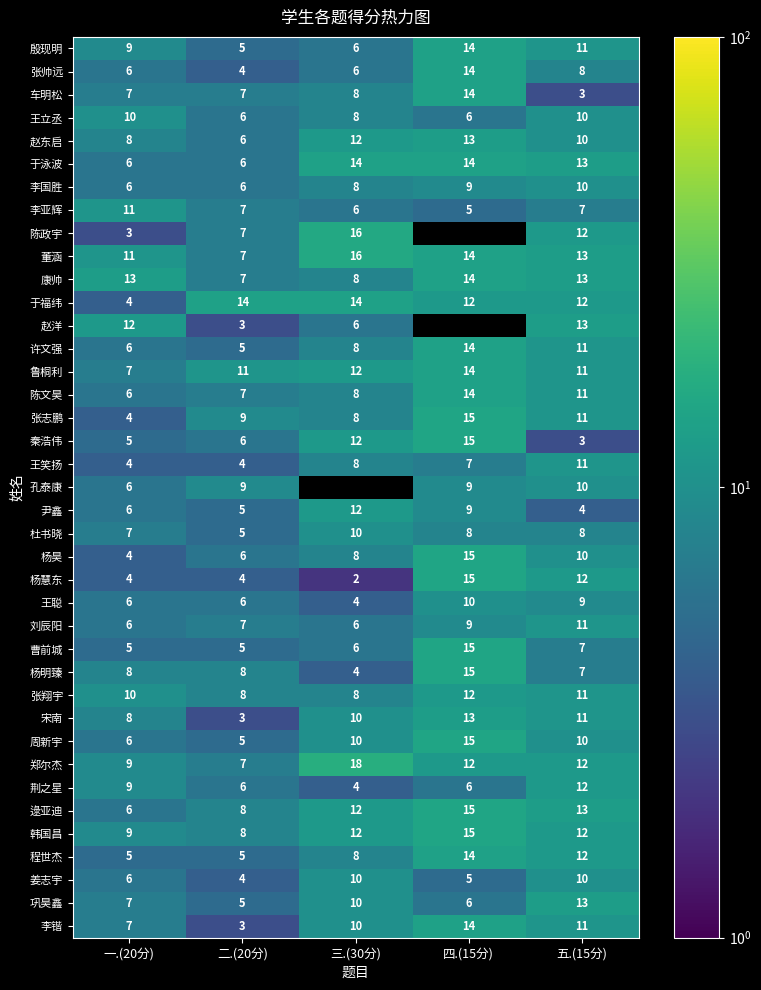

The value of 李锴 at 五.(15分) is 11. True or false?

True